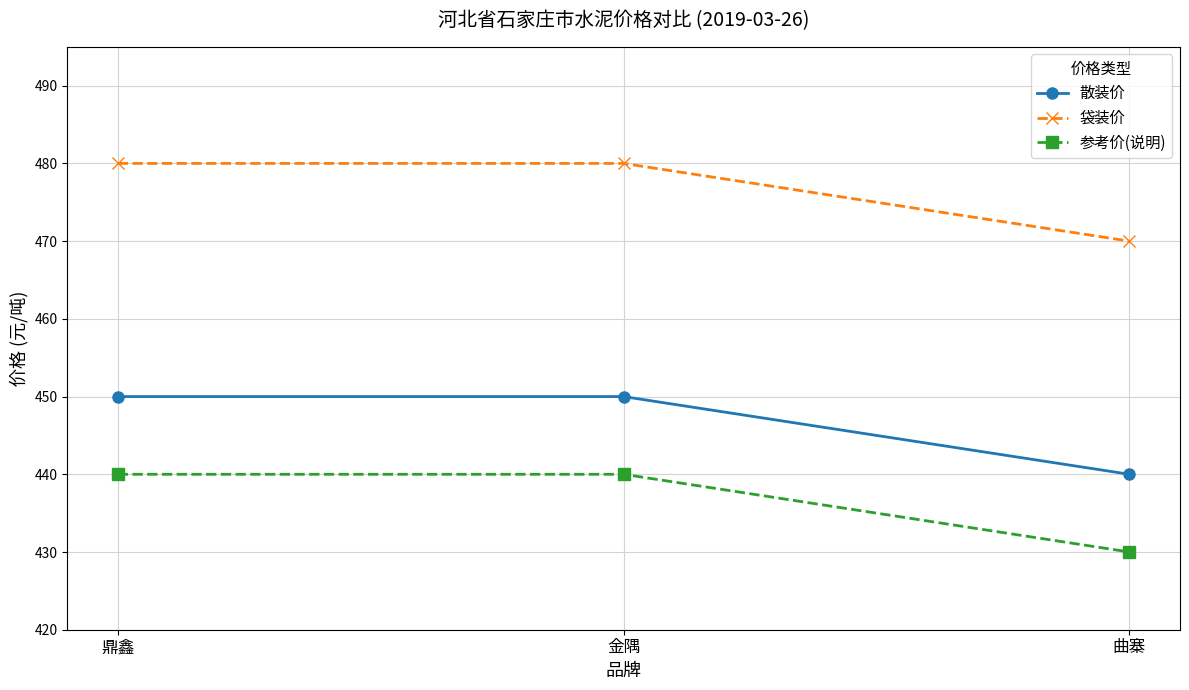

At which label does 袋装价 reach its minimum?

曲寨